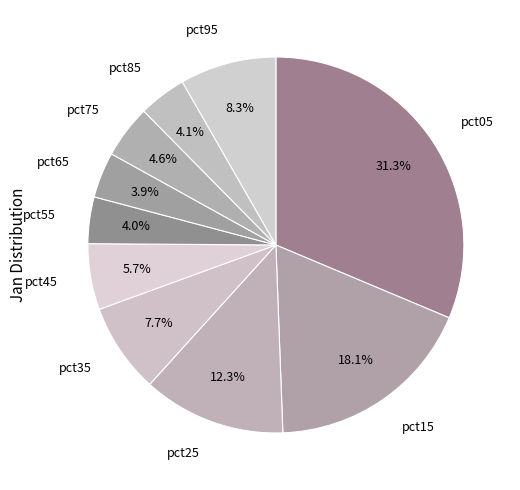

How many slices are in this pie chart?

10